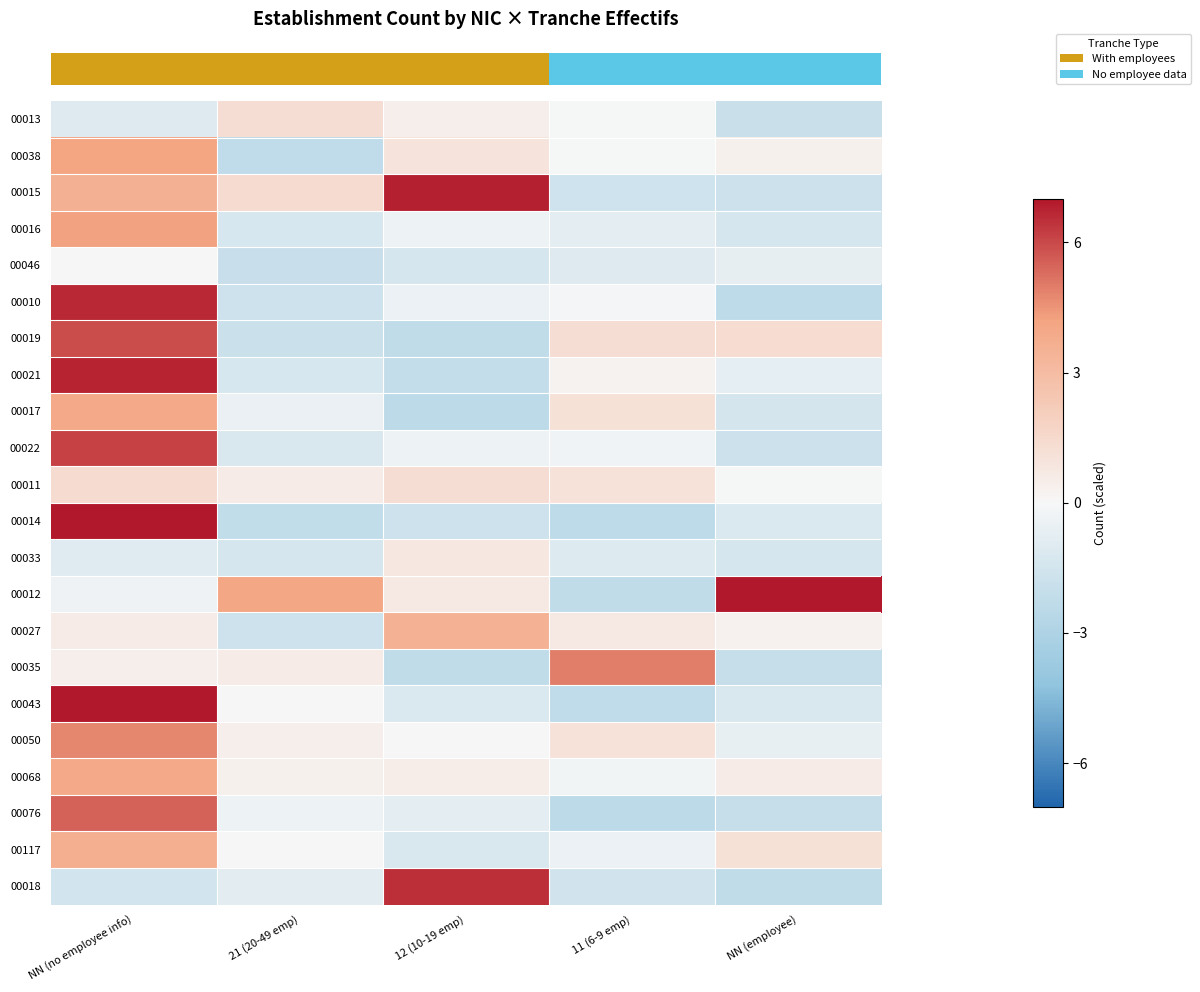

Which label corresponds to the smallest value in the chart?

11 (6-9 emp)